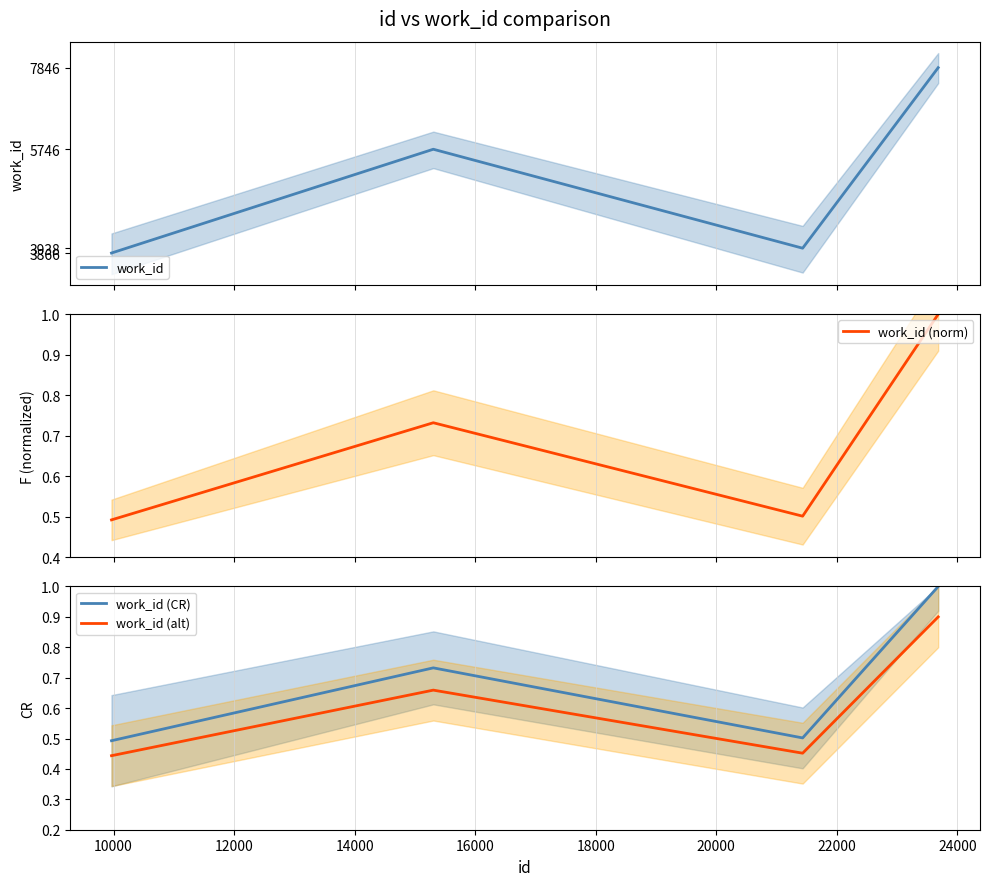

True or false: work_id (norm) and work_id (CR) intersect in this chart.

False